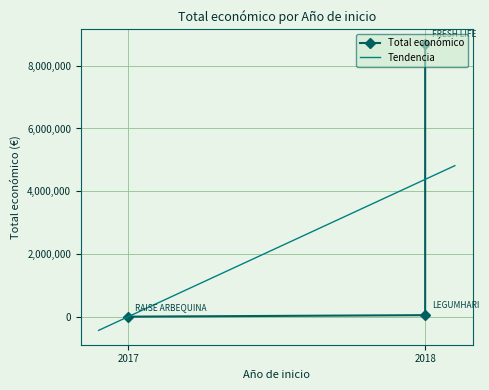

Which label corresponds to the smallest value in the chart?

2017